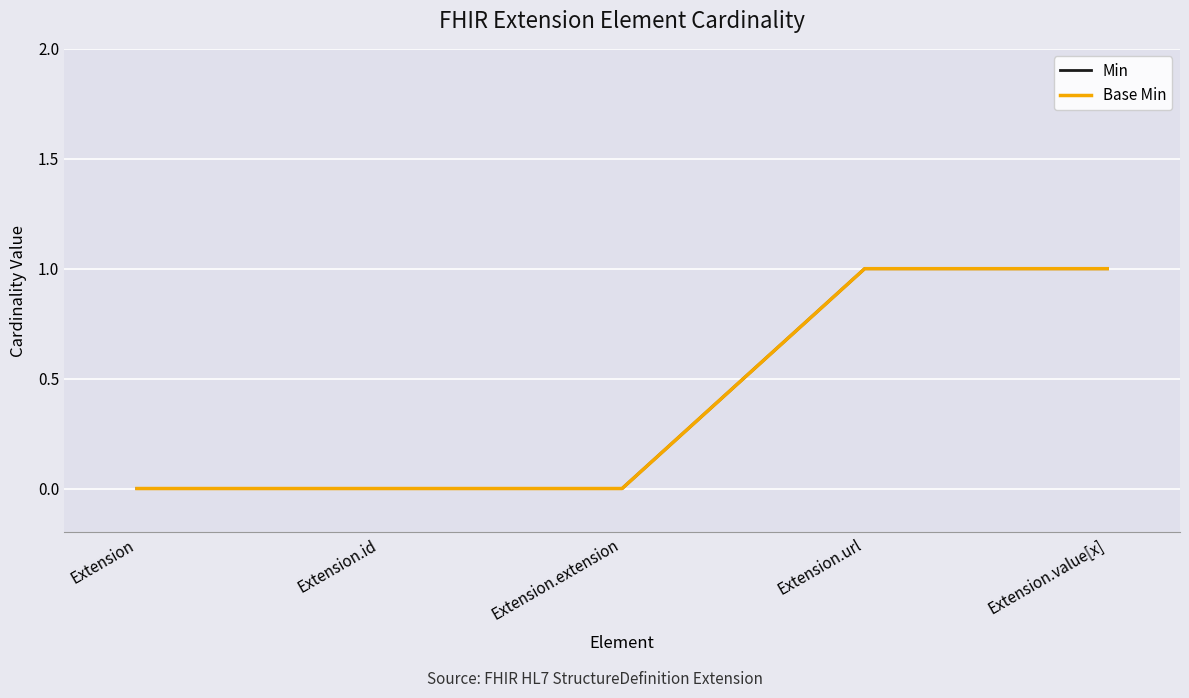

The Min series shows 0 at Extension.id. True or false?

True